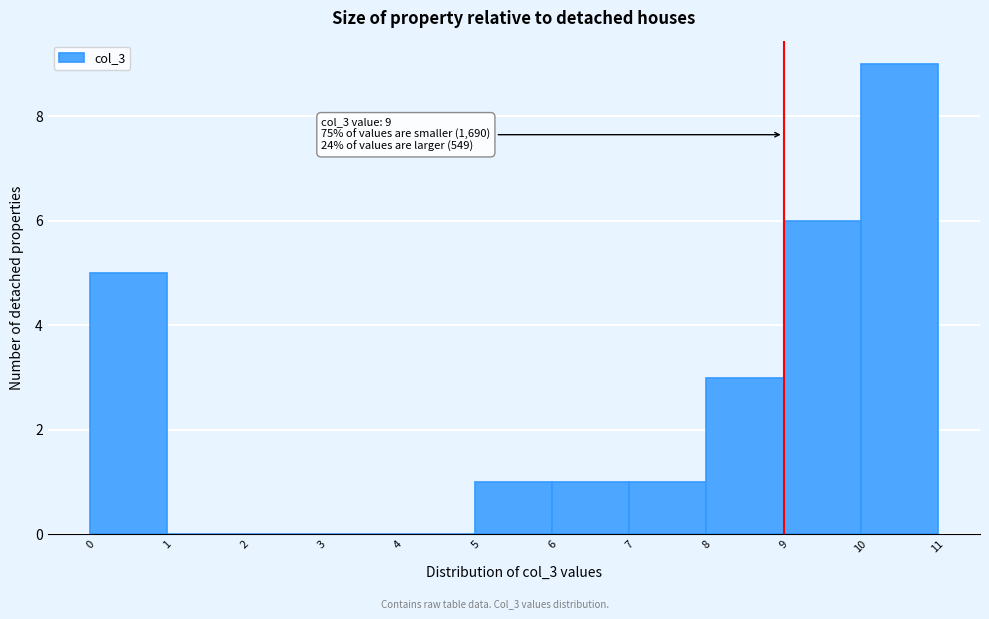

Over which range of the x-axis is the bar tallest?

10 to 11